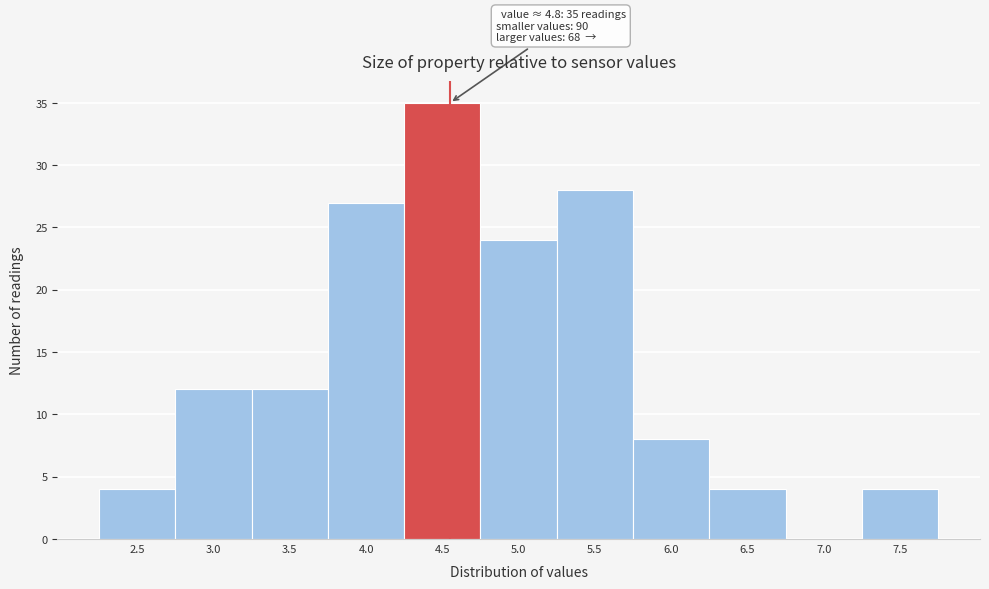

Reading left to right, list all the values displayed in this chart.

2.5=4	3.0=12	3.5=12	4.0=27	4.5=35	5.0=24	5.5=28	6.0=8	6.5=4	7.0=0	7.5=4